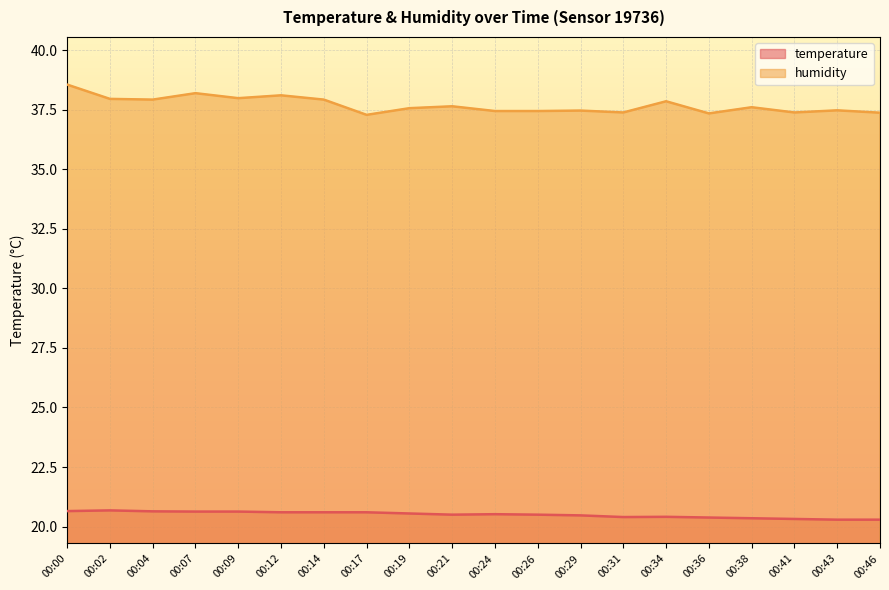

What is the smallest value displayed?

20.3